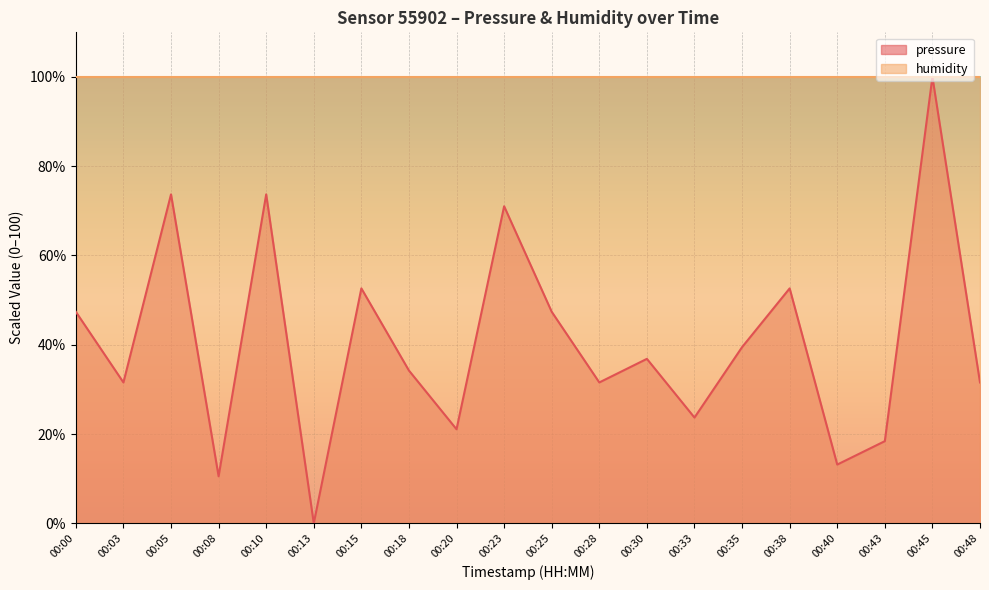

Where is the data nearest to the value 50?

00:00